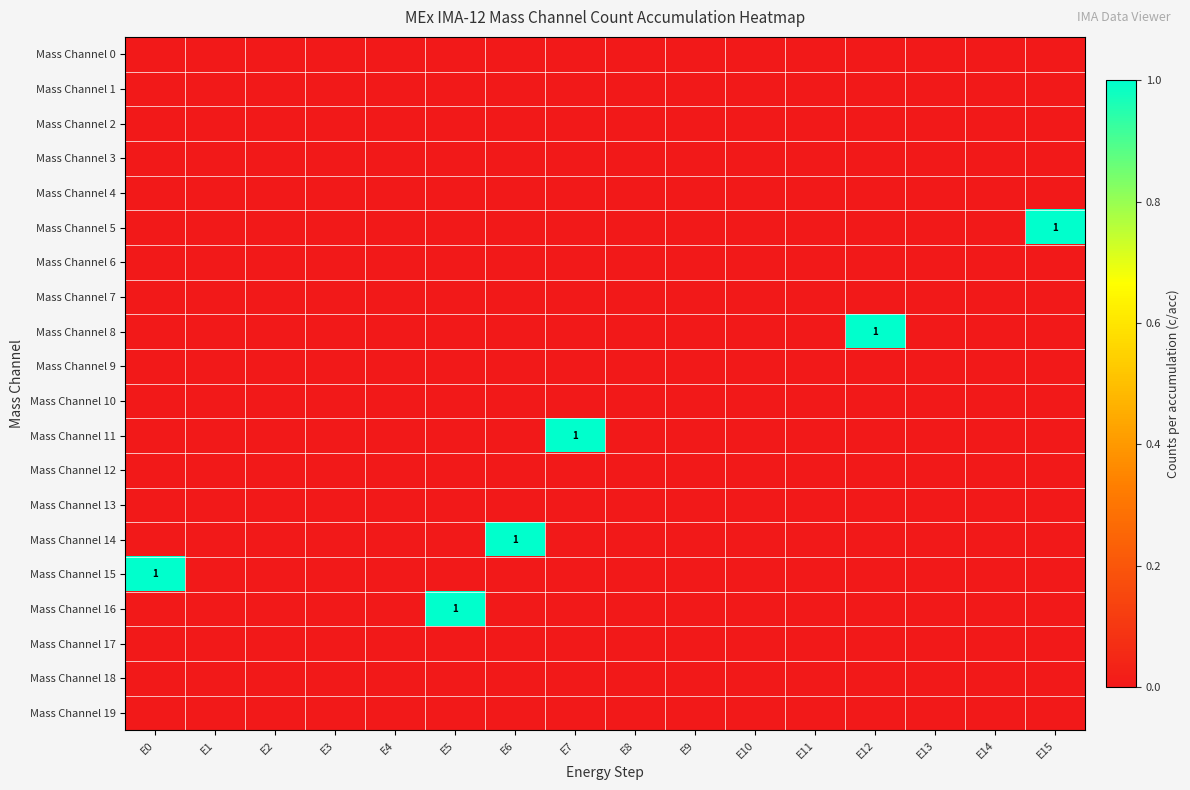

Which series changed the most between E7 and E8?

Mass Channel 11